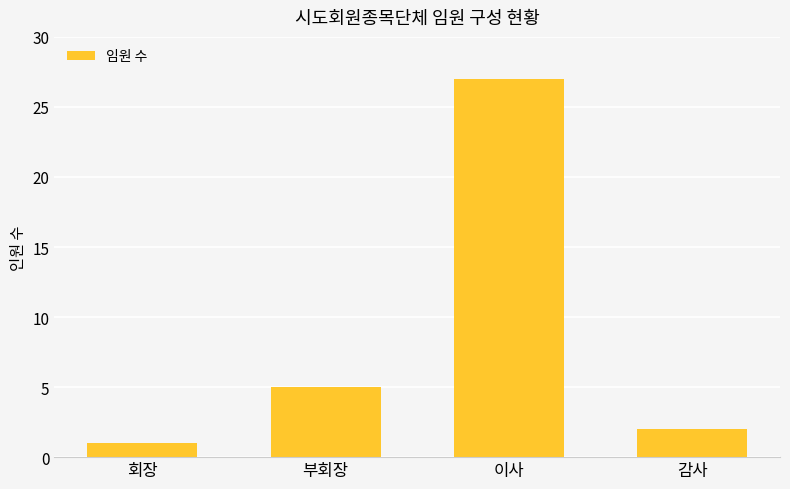

Reading left to right, extract all data points from this chart.

1	5	27	2